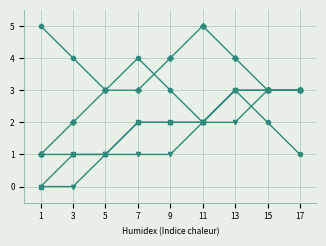

What is the spread (max minus min) of values at 7?

3